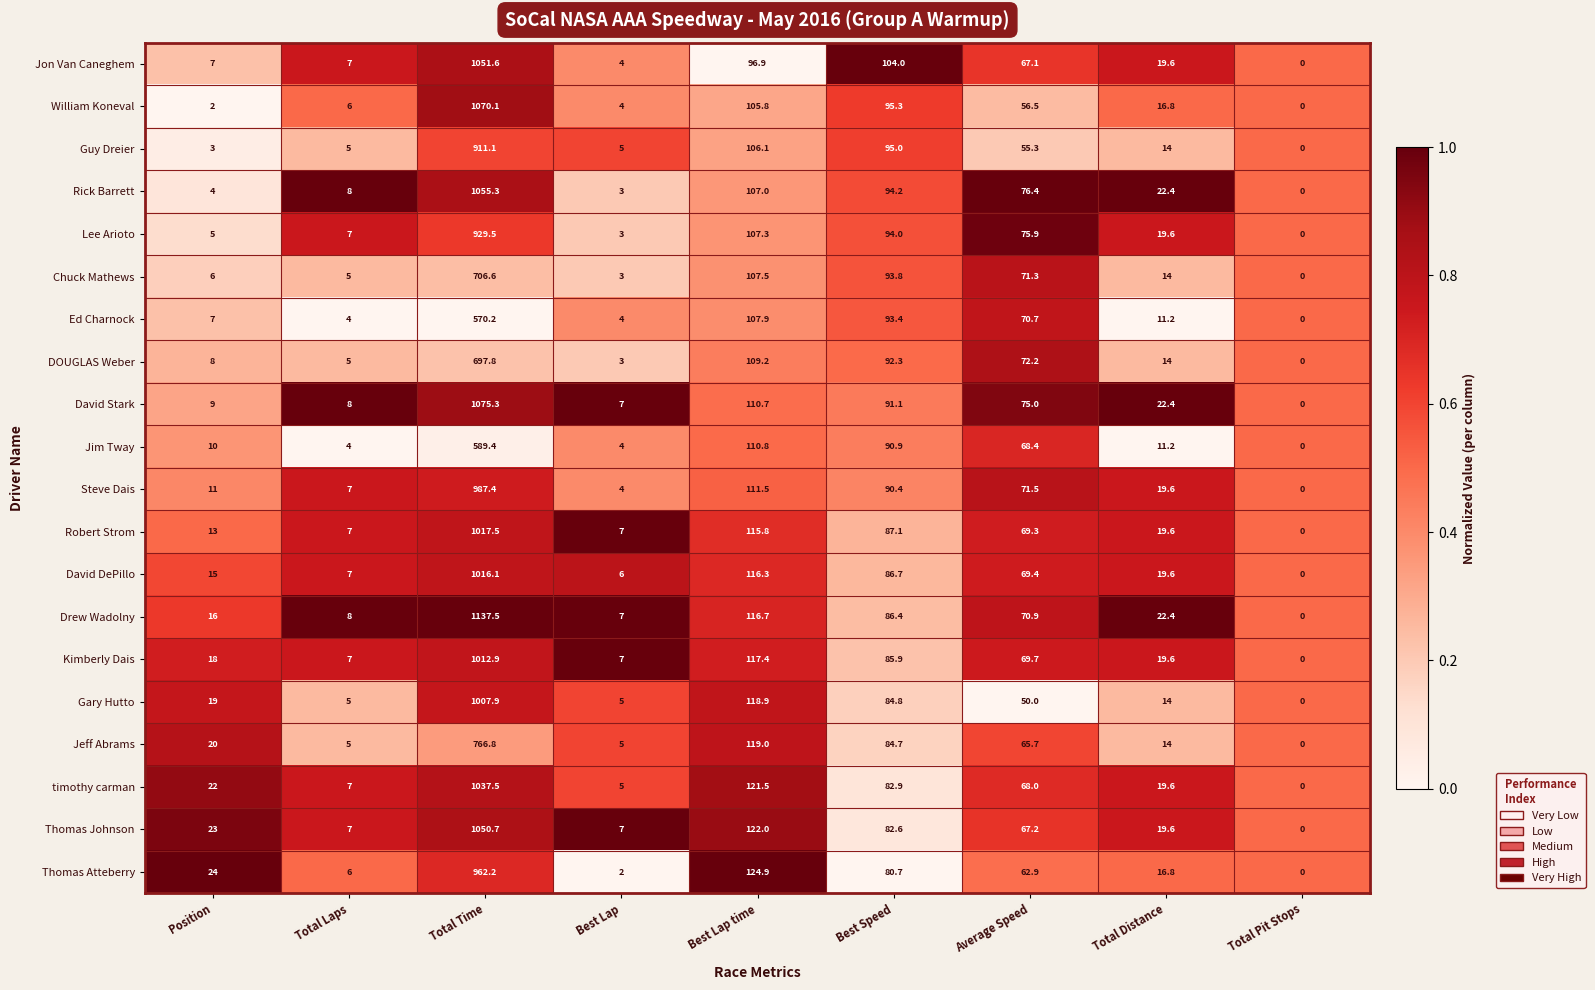

At Best Lap time, list the series in order from largest to smallest.

Thomas Atteberry, Thomas Johnson, timothy carman, Jeff Abrams, Gary Hutto, Kimberly Dais, Drew Wadolny, David DePillo, Robert Strom, Steve Dais, Jim Tway, David Stark, DOUGLAS Weber, Ed Charnock, Chuck Mathews, Lee Arioto, Rick Barrett, Guy Dreier, William Koneval, Jon Van Caneghem